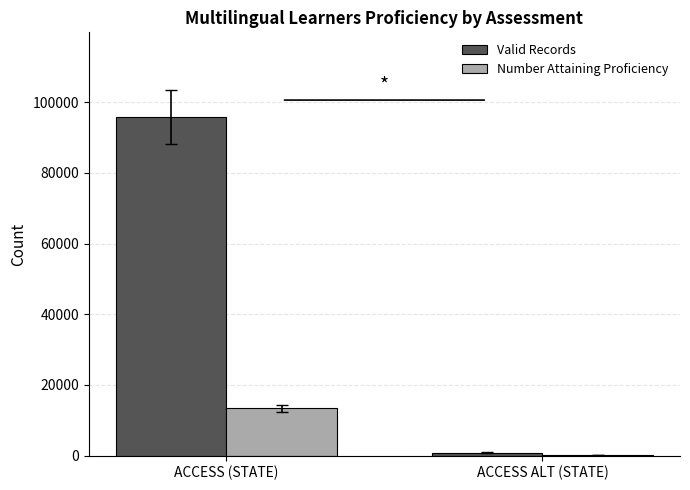

Which series has the widest spread of values?

Valid Records